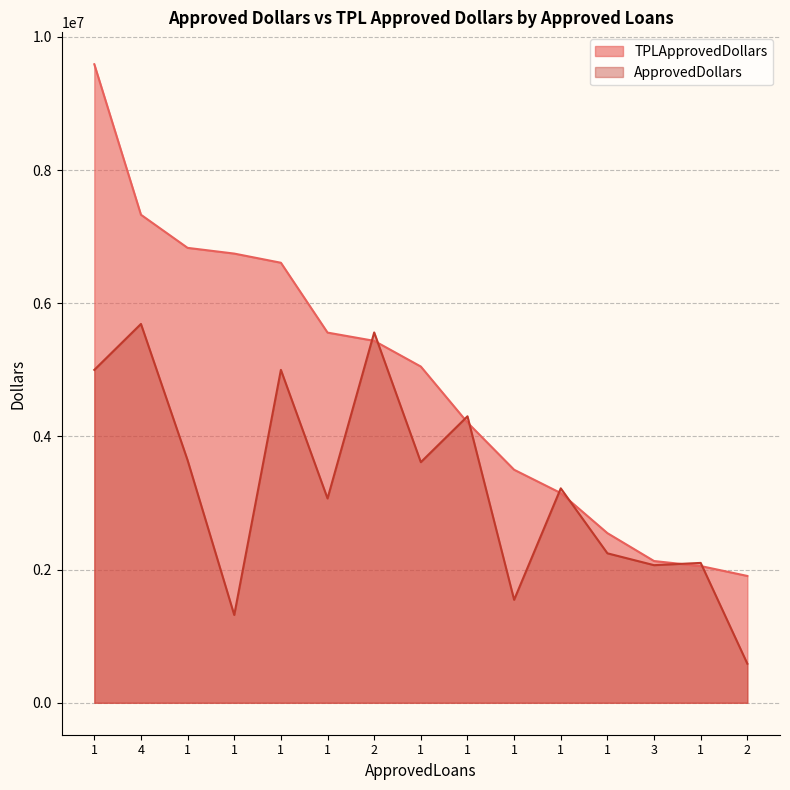

What is the sum of all TPLApprovedDollars values?

72650054